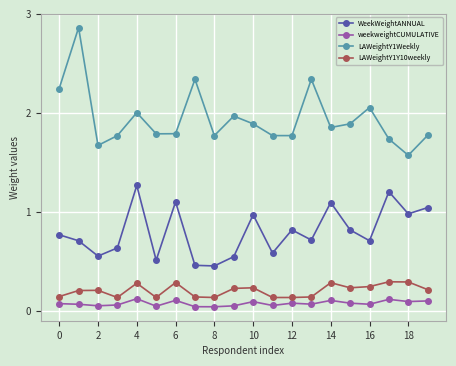

Does the chart display data point markers on the line(s)?

Yes